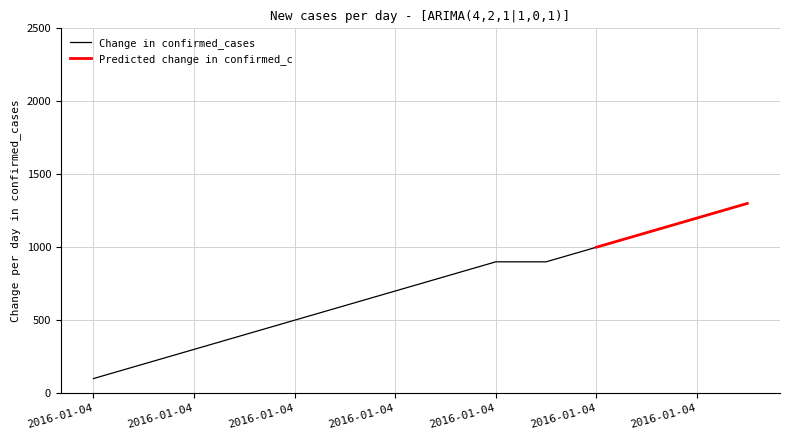

True or false: the data has more than 1 interior local peaks.

False